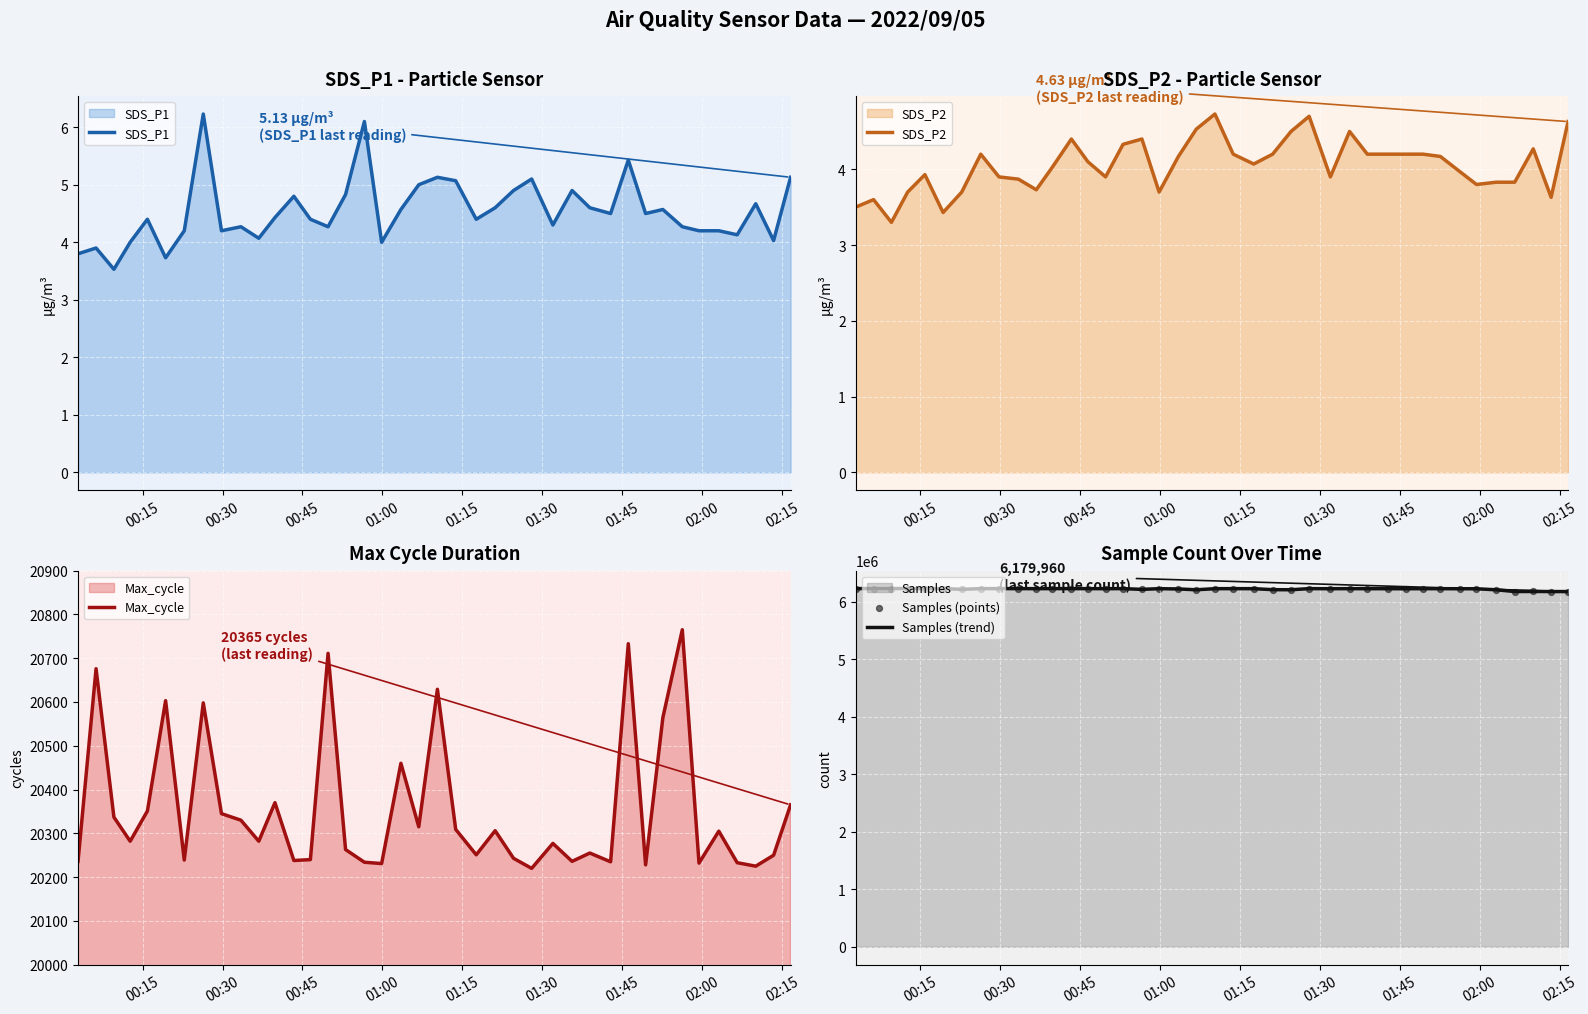

Which series contains the lowest Y value?

SDS_P2